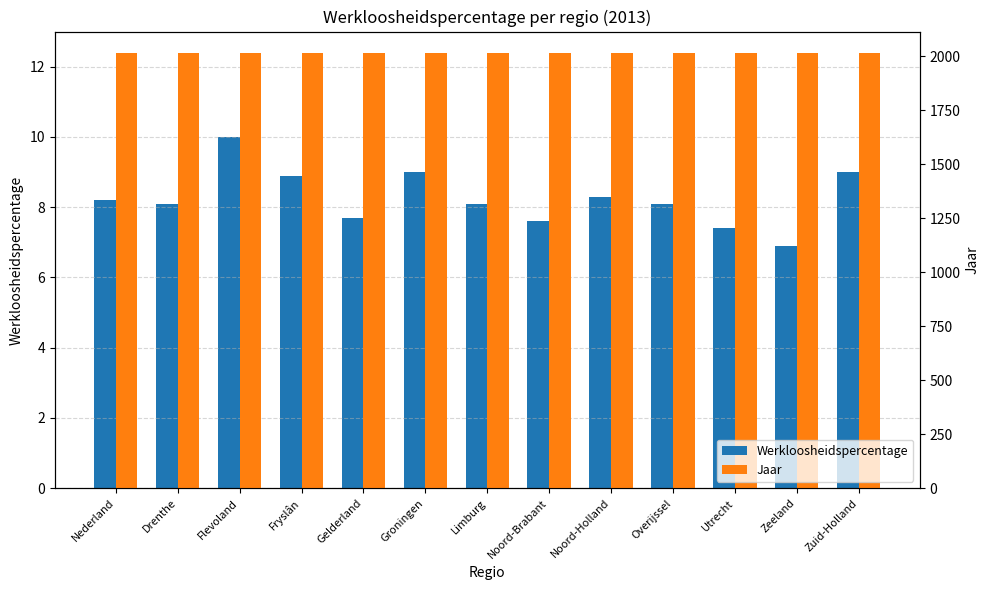

List the labels in order of Jaar value, largest first.

Nederland, Drenthe, Flevoland, Fryslân, Gelderland, Groningen, Limburg, Noord-Brabant, Noord-Holland, Overijssel, Utrecht, Zeeland, Zuid-Holland